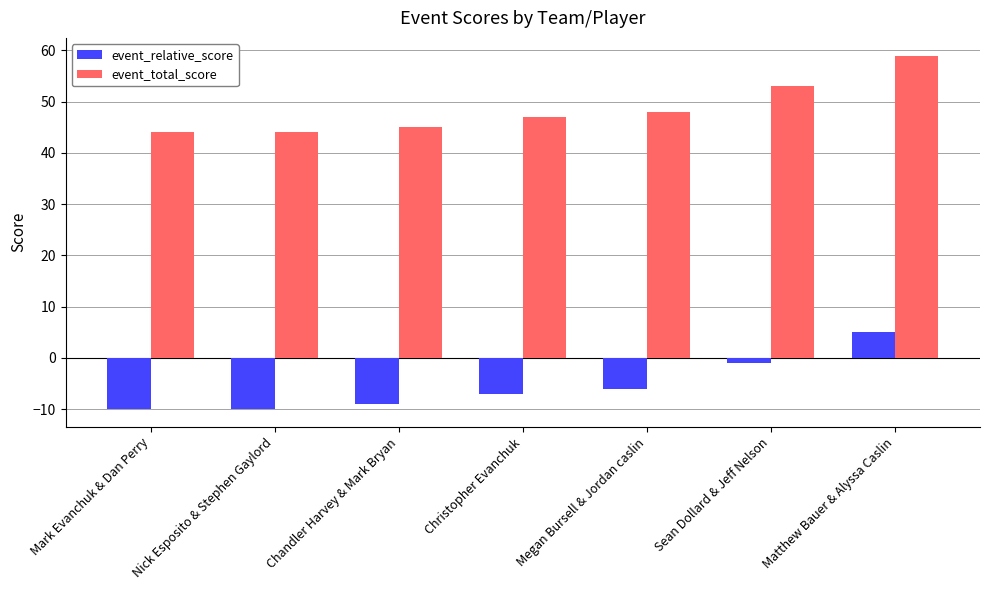

Rank the series at Matthew Bauer & Alyssa Caslin from highest to lowest value.

event_total_score, event_relative_score